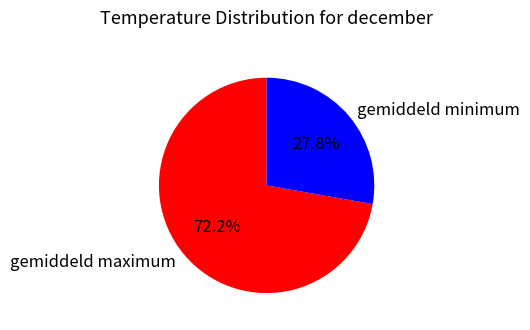

To the nearest percent, what is the difference between the largest and smallest slice percentages?

44%